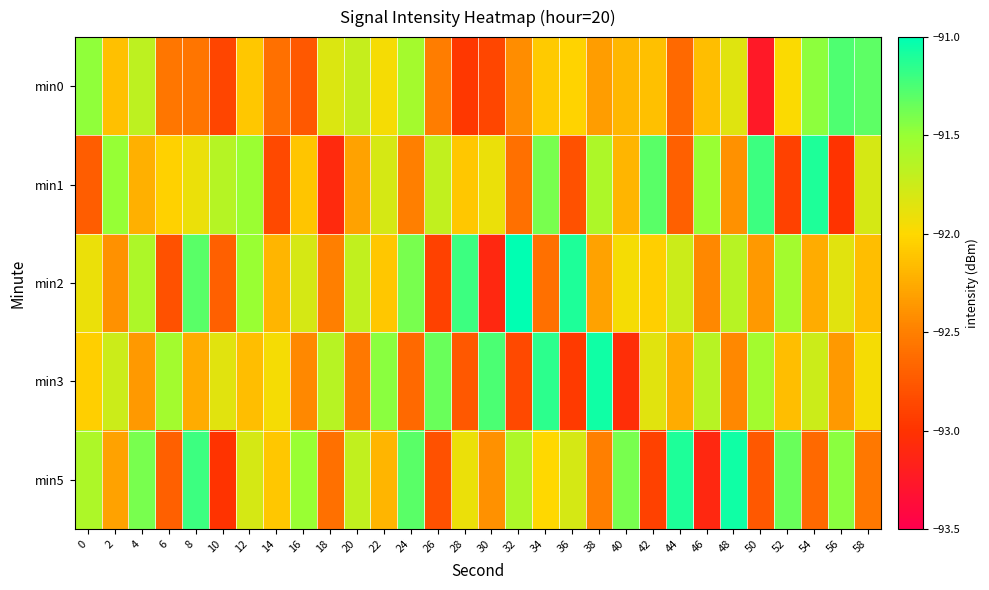

Which has a higher value, 32 or 34?

34